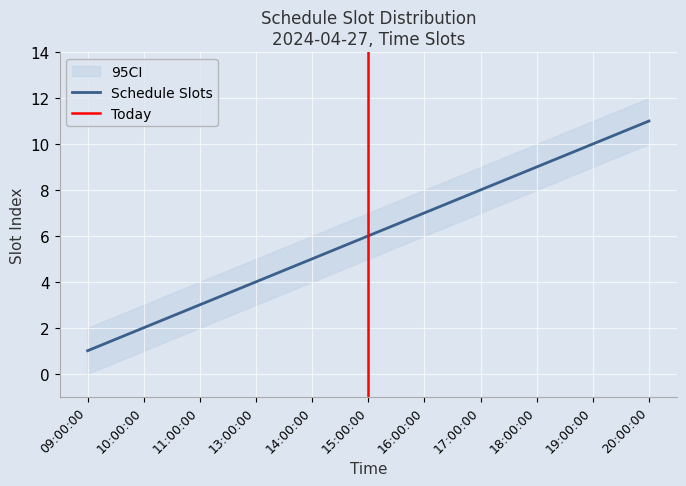

Reading right to left, extract all data points from this chart.

Schedule Slots: 20:00:00=11	19:00:00=10	18:00:00=9	17:00:00=8	16:00:00=7	15:00:00=6	14:00:00=5	13:00:00=4	11:00:00=3	10:00:00=2	09:00:00=1
CI_lower: 20:00:00=10	19:00:00=9	18:00:00=8	17:00:00=7	16:00:00=6	15:00:00=5	14:00:00=4	13:00:00=3	11:00:00=2	10:00:00=1	09:00:00=0
CI_upper: 20:00:00=12	19:00:00=11	18:00:00=10	17:00:00=9	16:00:00=8	15:00:00=7	14:00:00=6	13:00:00=5	11:00:00=4	10:00:00=3	09:00:00=2